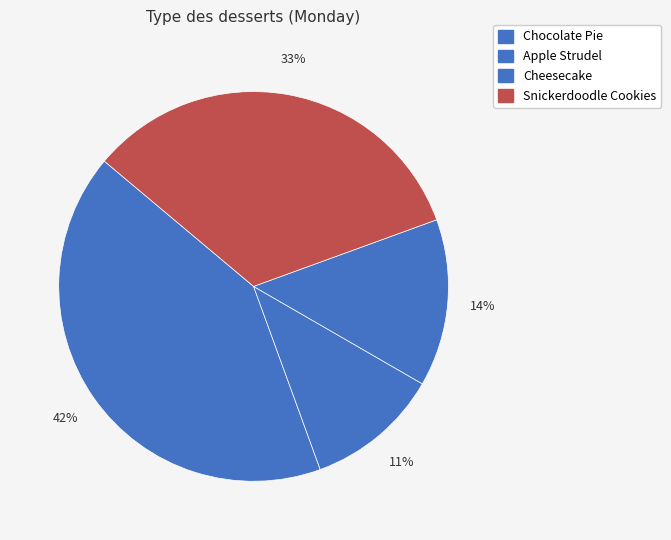

To the nearest percent, what is the difference between the largest and smallest slice percentages?

31%